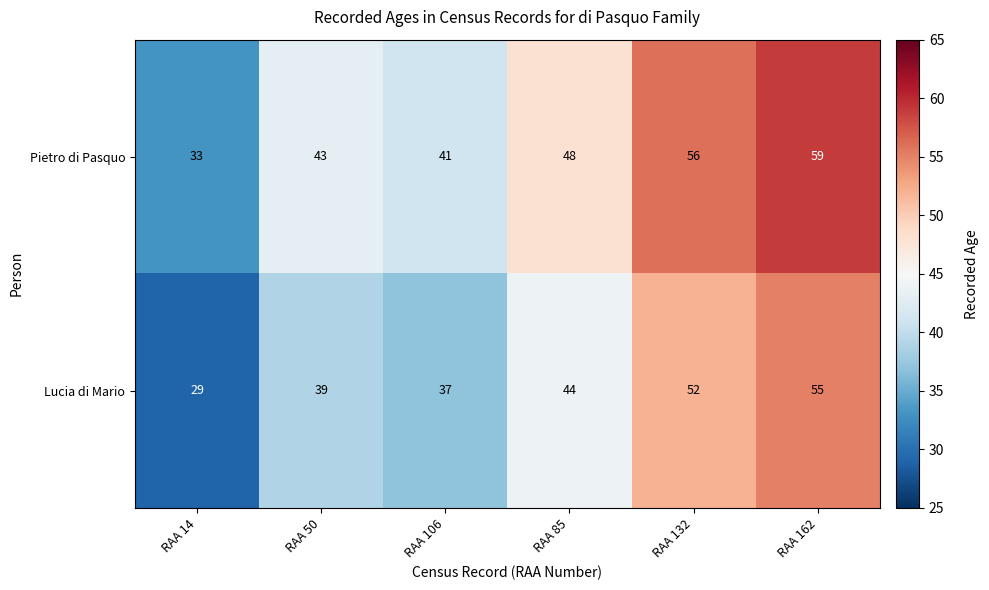

What is the highest value of the Pietro di Pasquo series?

59